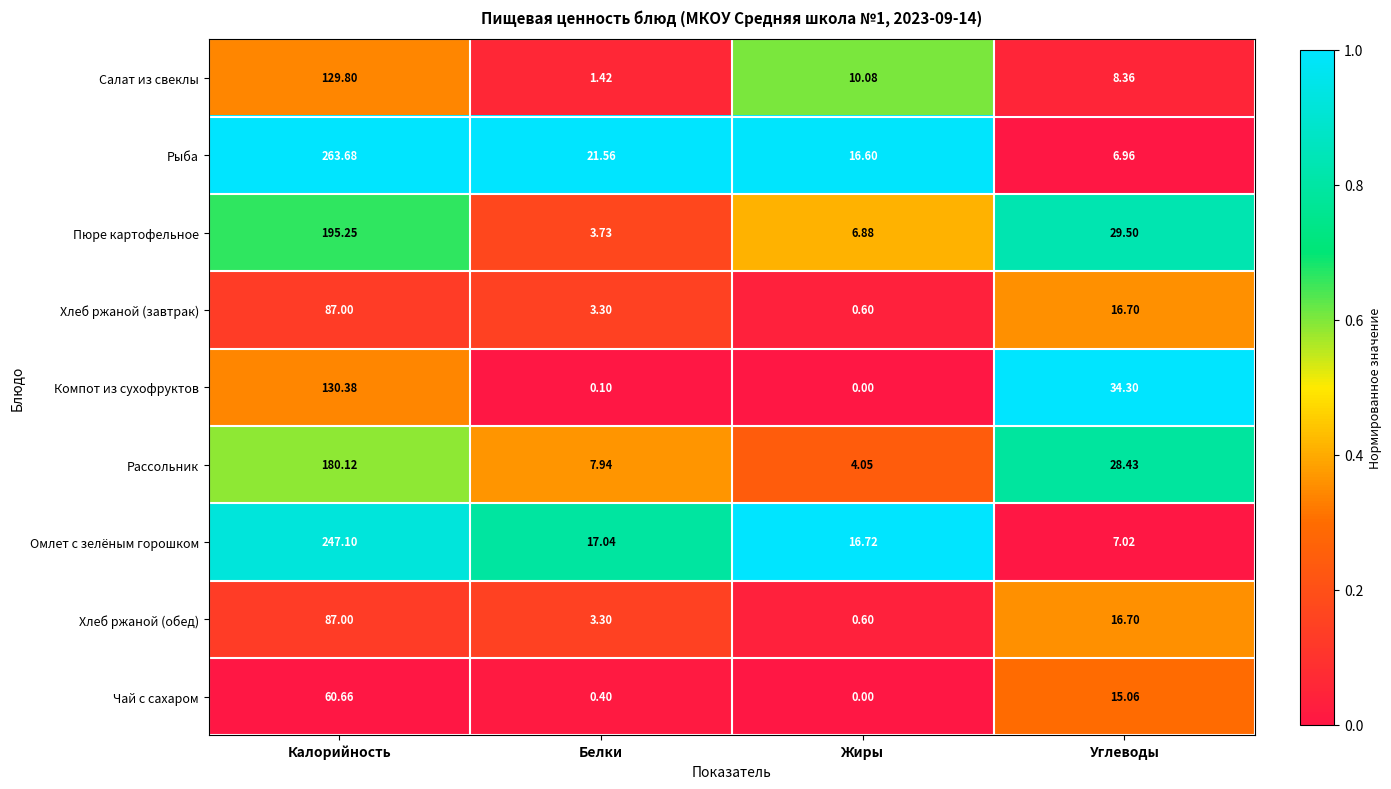

Which series has the largest total across all categories?

Рыба